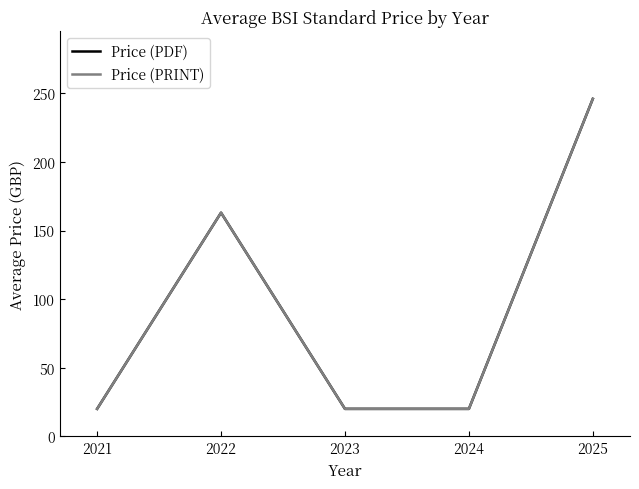

The value of Price (PDF) at 2023 is 20. True or false?

True